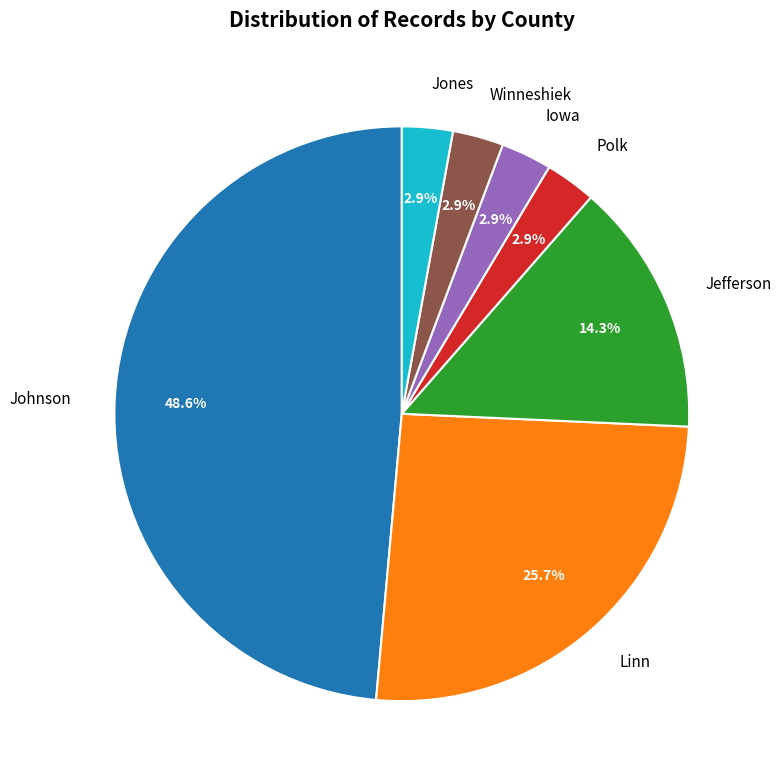

Does Linn represent more than half of the total?

No